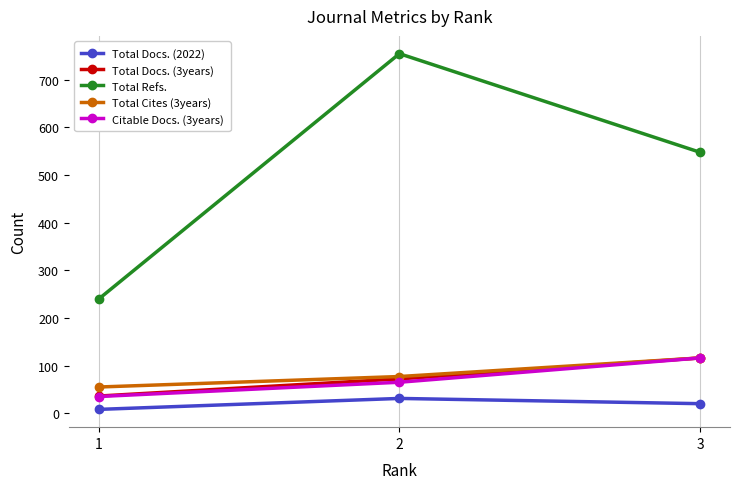

How many Total Refs. values are between 240 and 755?

3